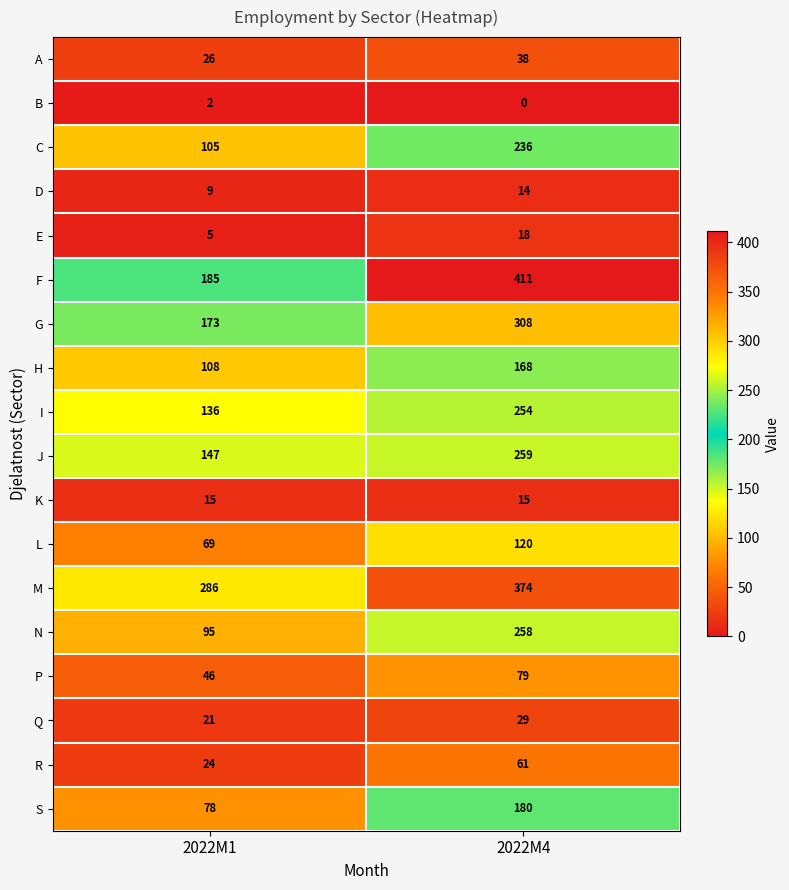

The value of F at 2022M4 is 680. True or false?

False